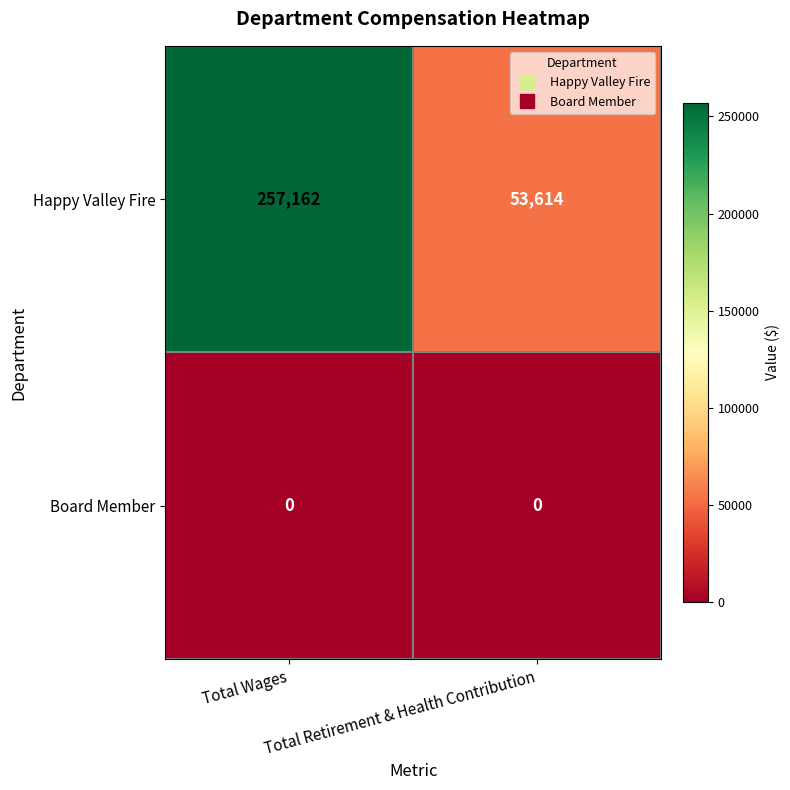

What is the total value across all series at Total Retirement & Health Contribution?

53614